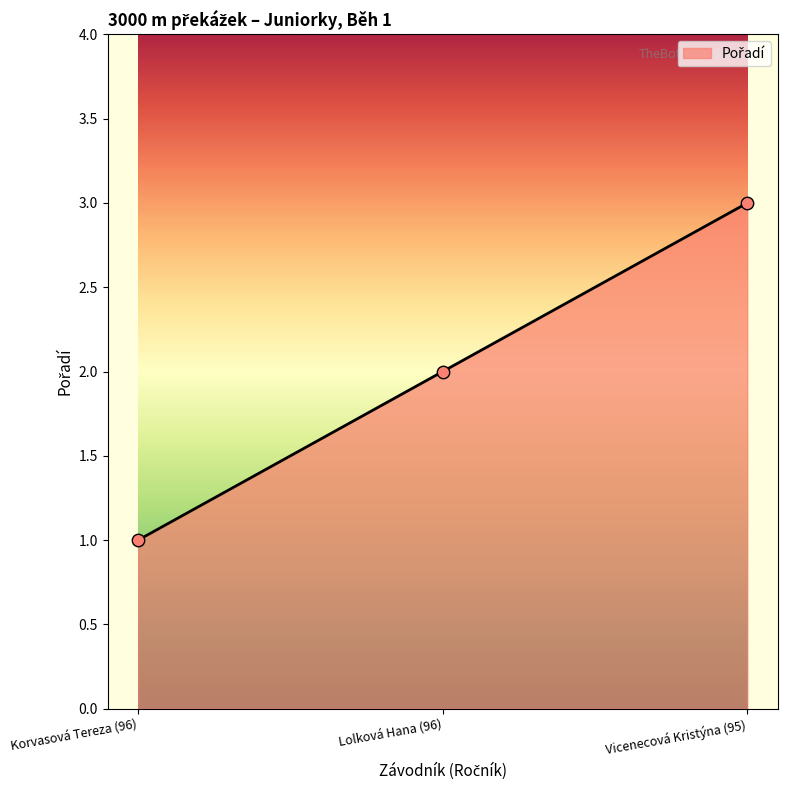

What is the change in value from Korvasová Tereza (96) to Lolková Hana (96)?

+1